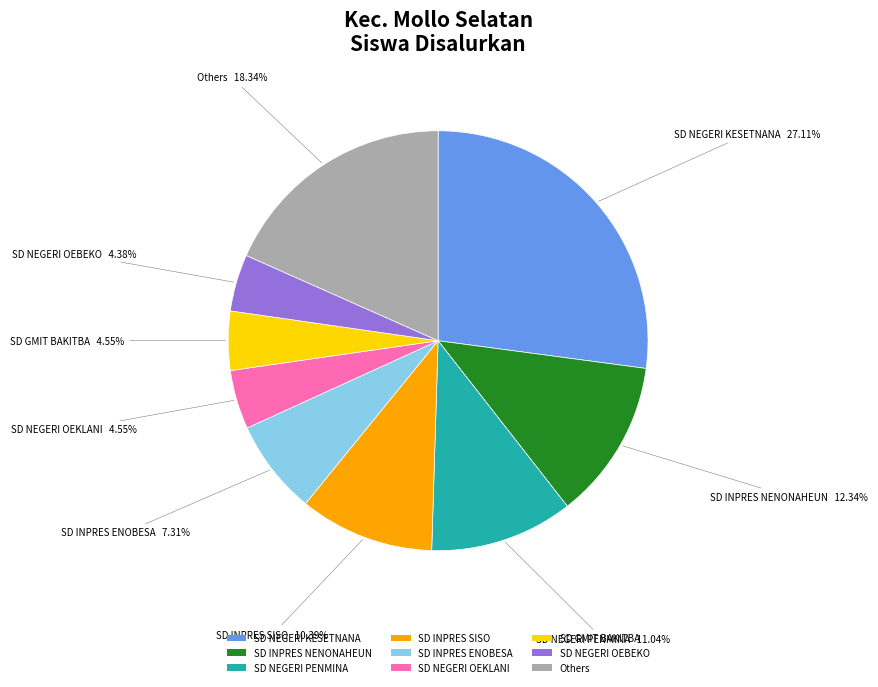

Does SD NEGERI OEBEKO represent more than half of the total?

No